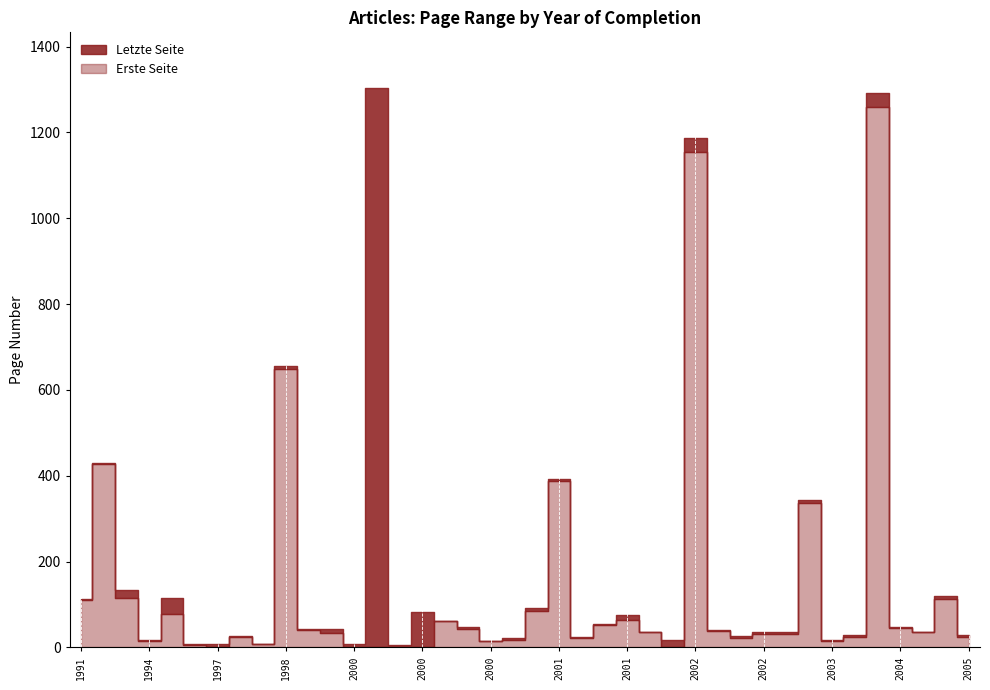

Rank the categories by Letzte Seite value from highest to lowest.

2000, 2004, 2002, 1998, 1992, 2001, 2003, 1993, 2005, 1995, 1991, 2000, 2000, 2001, 2000, 2001, 2004, 2000, 1998, 1999, 2002, 2004, 2001, 2002, 2002, 2005, 2003, 2002, 1997, 2001, 2000, 2003, 2002, 1994, 2000, 1998, 2000, 1997, 1997, 2000